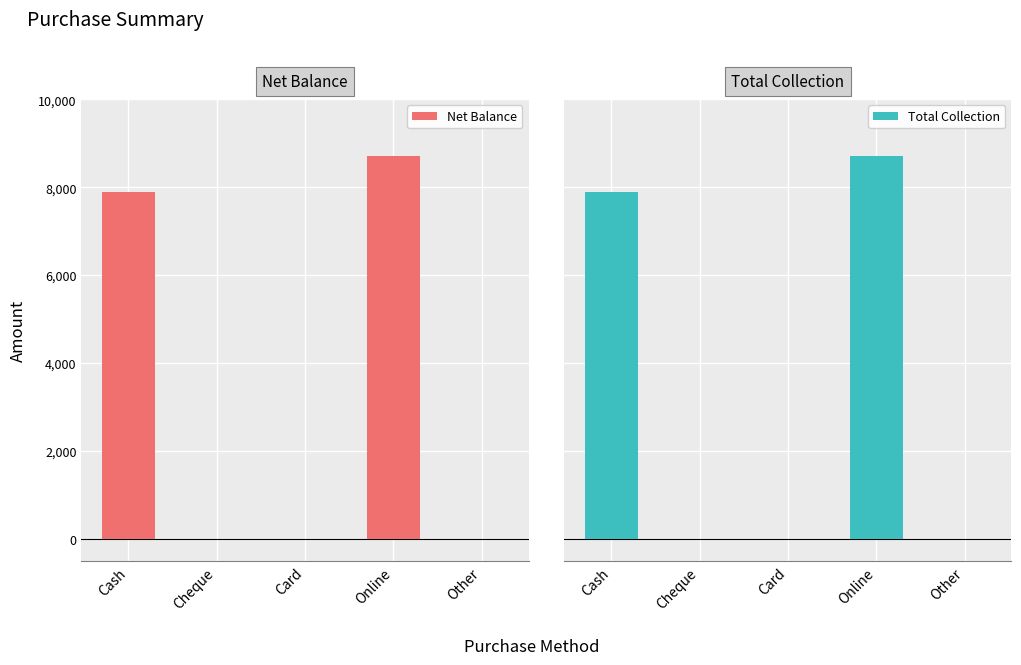

Reading left to right, transcribe all the data shown in this chart.

Net Balance: 7900	0	0	8700	0
Total Collection: 7900	0	0	8700	0